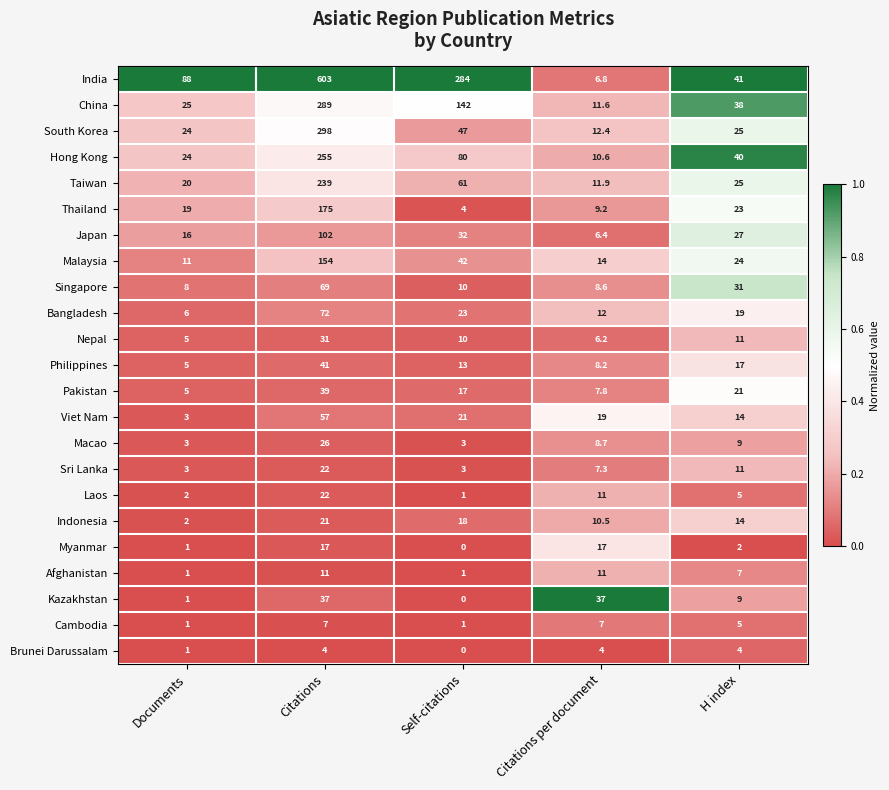

What is the difference between the Brunei Darussalam values at Documents and Citations per document?

3.0